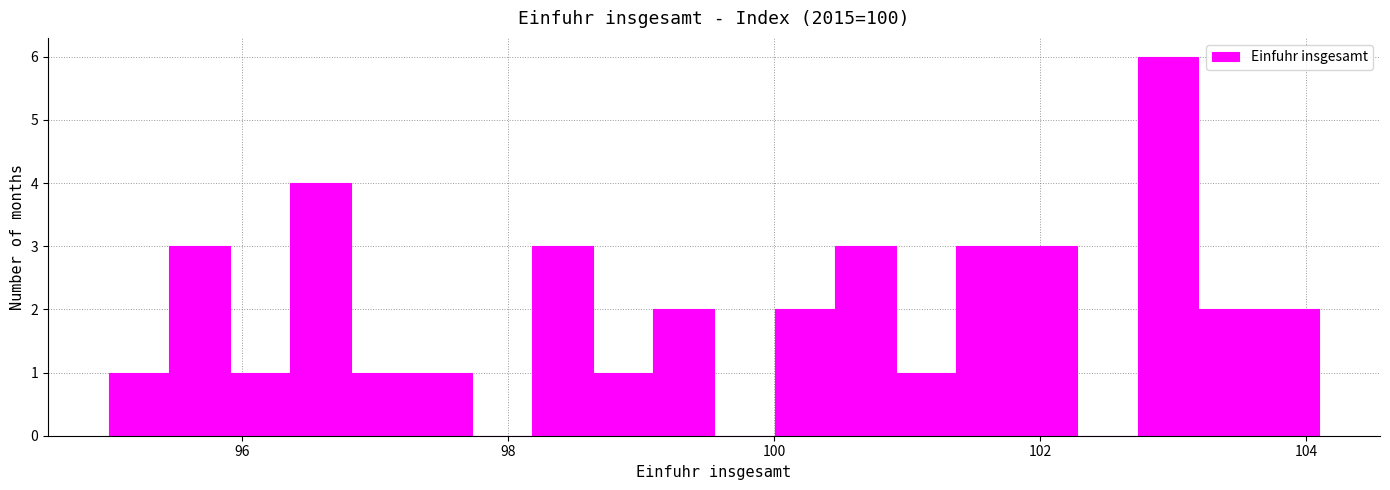

Read against the x-axis, roughly where is the centre of the tallest bar?

103.0